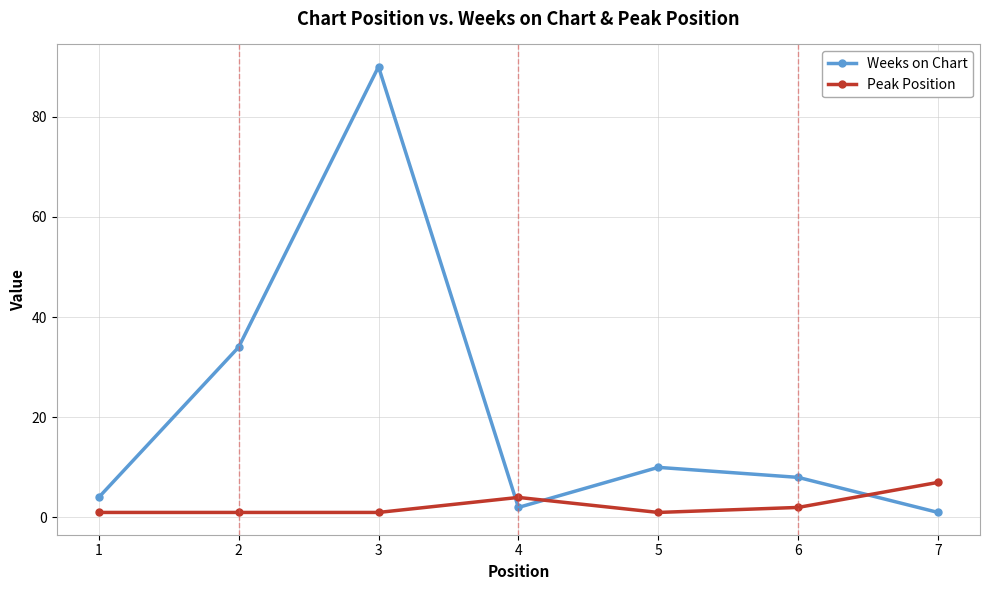

Reading left to right, extract all data points from this chart.

Weeks on Chart: 1=4	2=34	3=90	4=2	5=10	6=8	7=1
Peak Position: 1=1	2=1	3=1	4=4	5=1	6=2	7=7